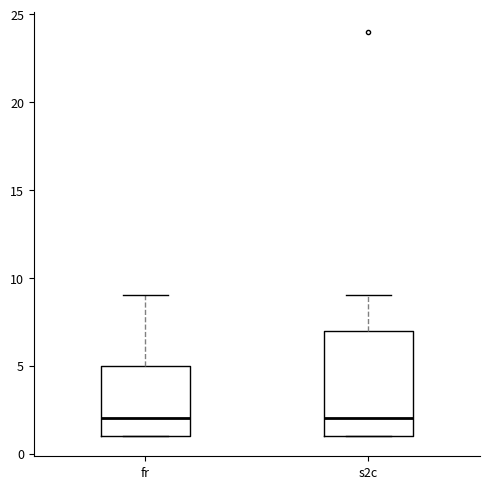

Reading left to right, read every box against the y-axis: the position of its median line, the range the box covers, and the ends of its whiskers. The values are not printed on the chart, so give them approximately, as read against the axis.

fr: median 2, box 1 to 5, whiskers 1 to 9
s2c: median 2, box 1 to 7, whiskers 1 to 9